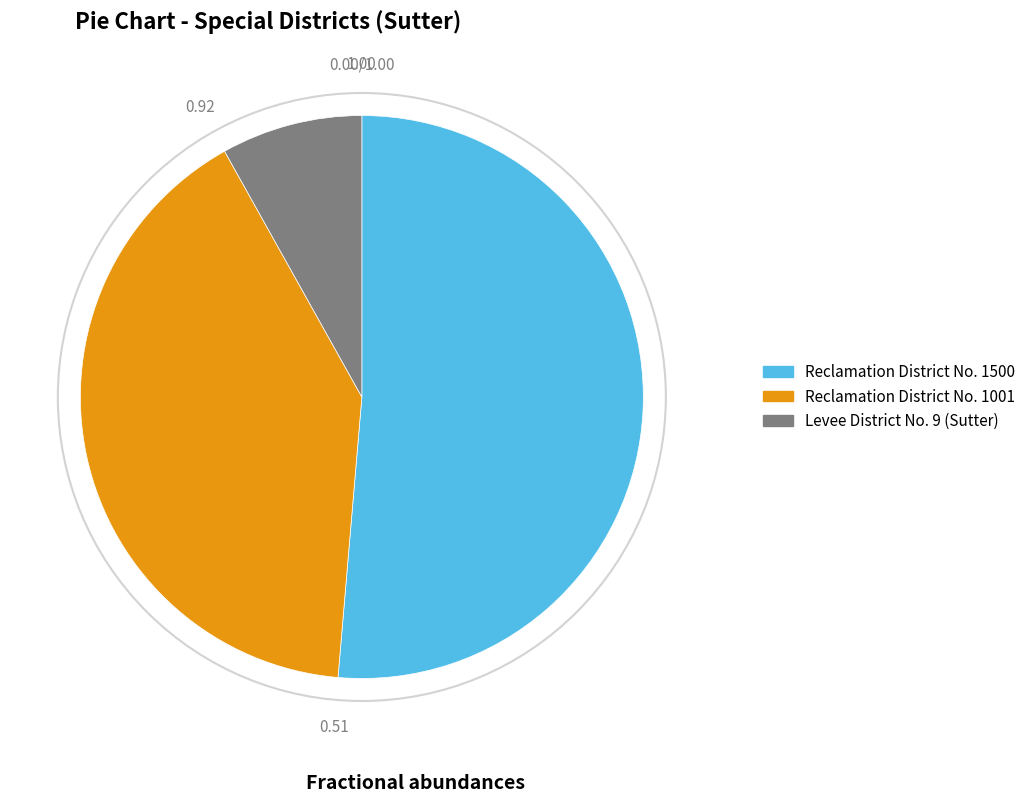

Does Levee District No. 9 (Sutter) represent more than half of the total?

No